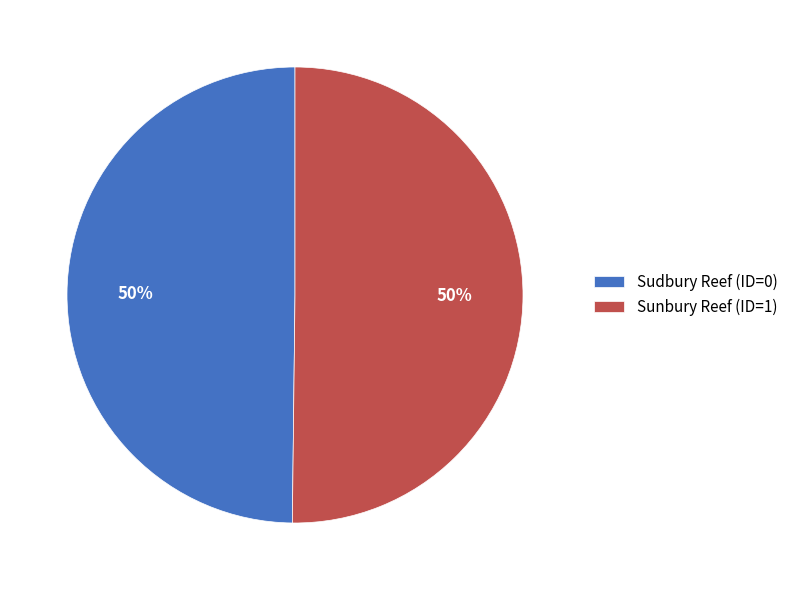

To the nearest percent, what percentage of the pie is Sunbury Reef (ID=1)?

50%